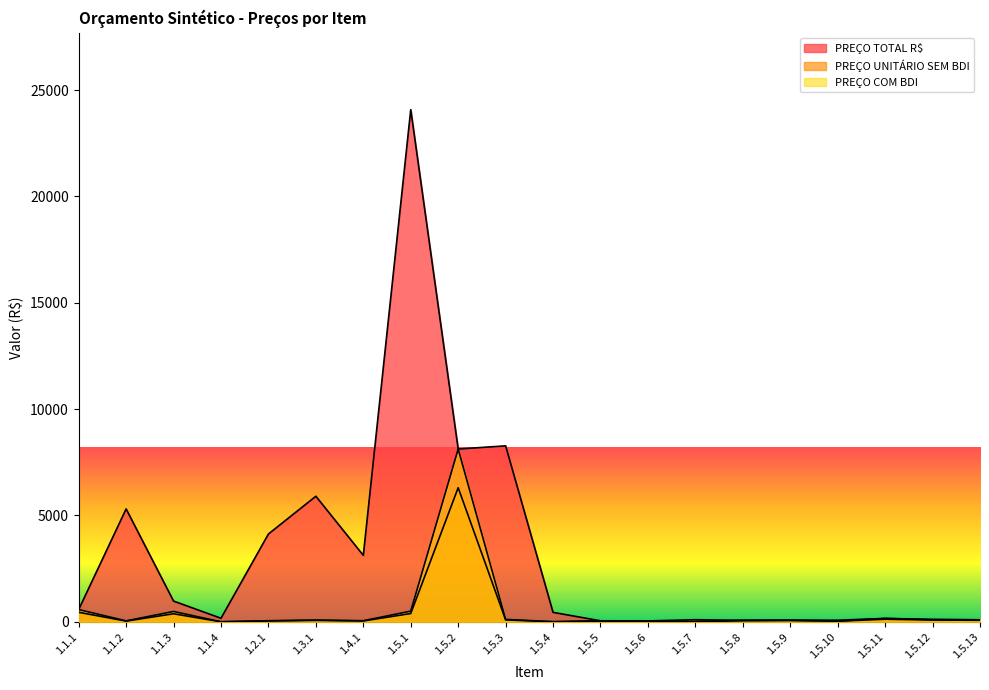

True or false: PREÇO TOTAL R$ and PREÇO COM BDI intersect in this chart.

False